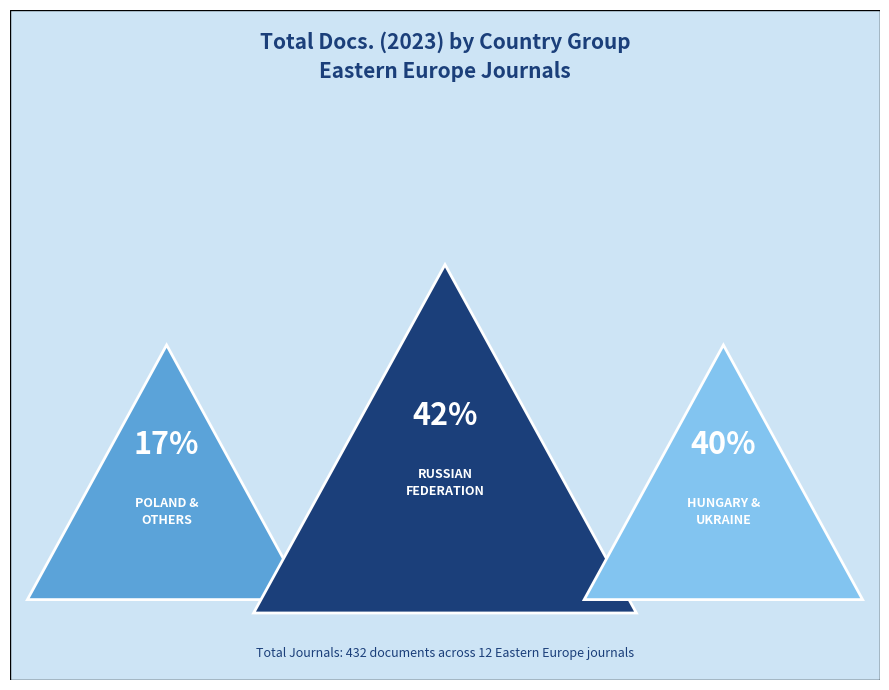

Is there any slice that represents more than half of the pie?

No